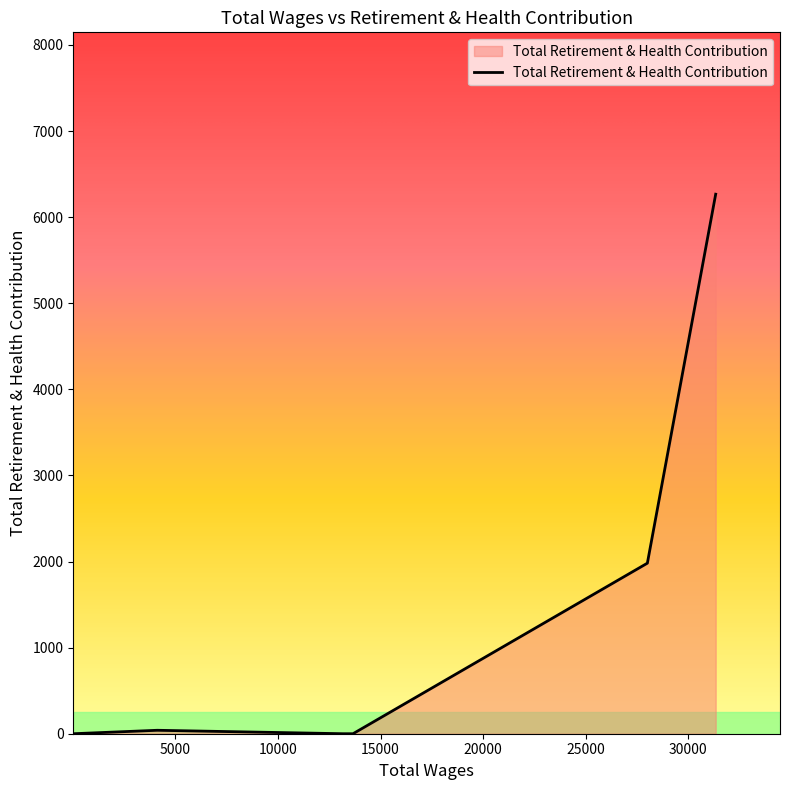

What is the difference between the second highest and second lowest values?

1981